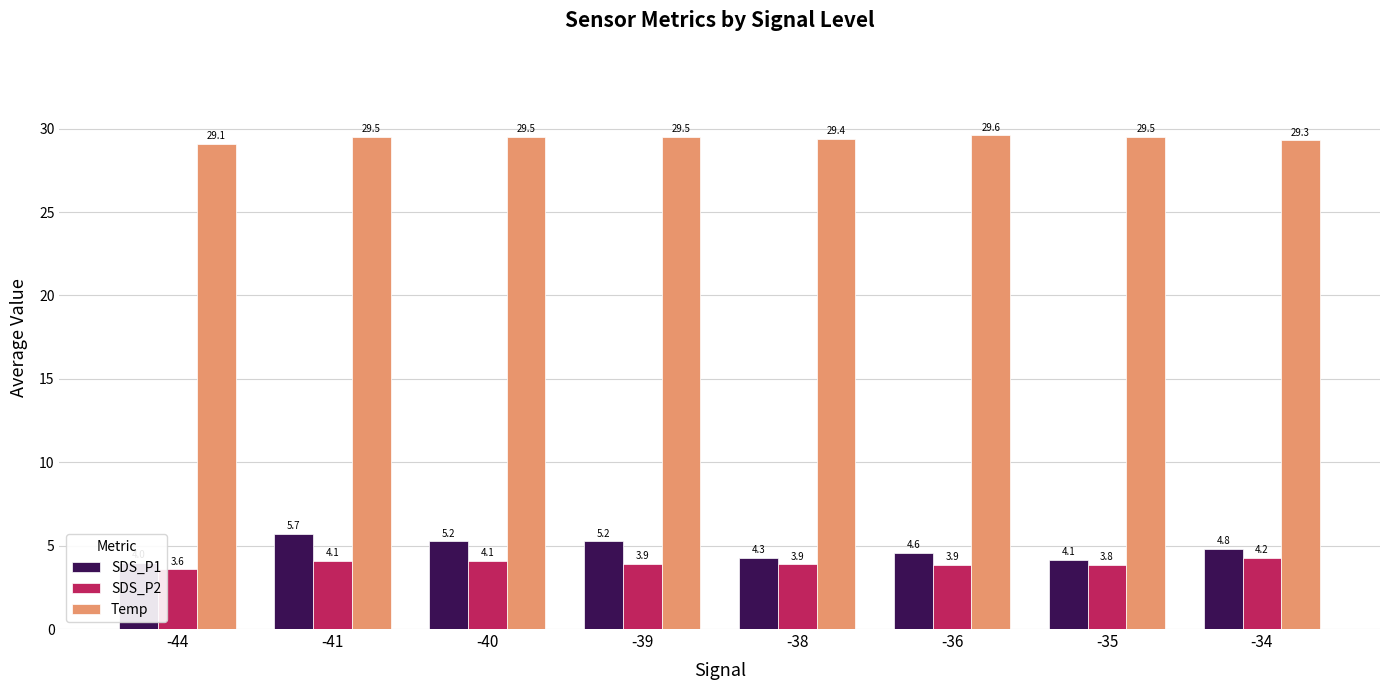

Which series changed the most between -44 and -39?

SDS_P1